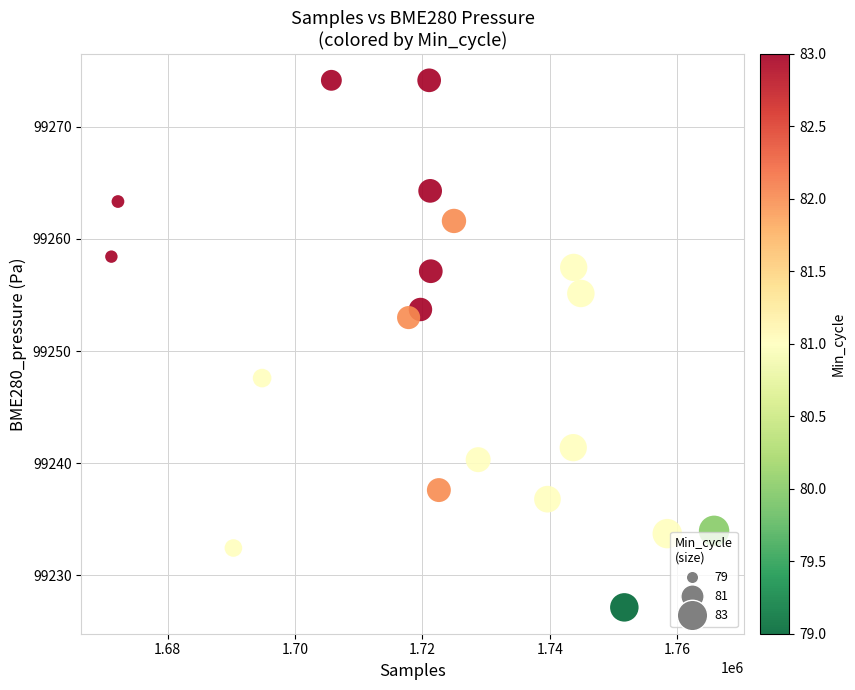

What is the range of Y values (max minus min)?

47.0